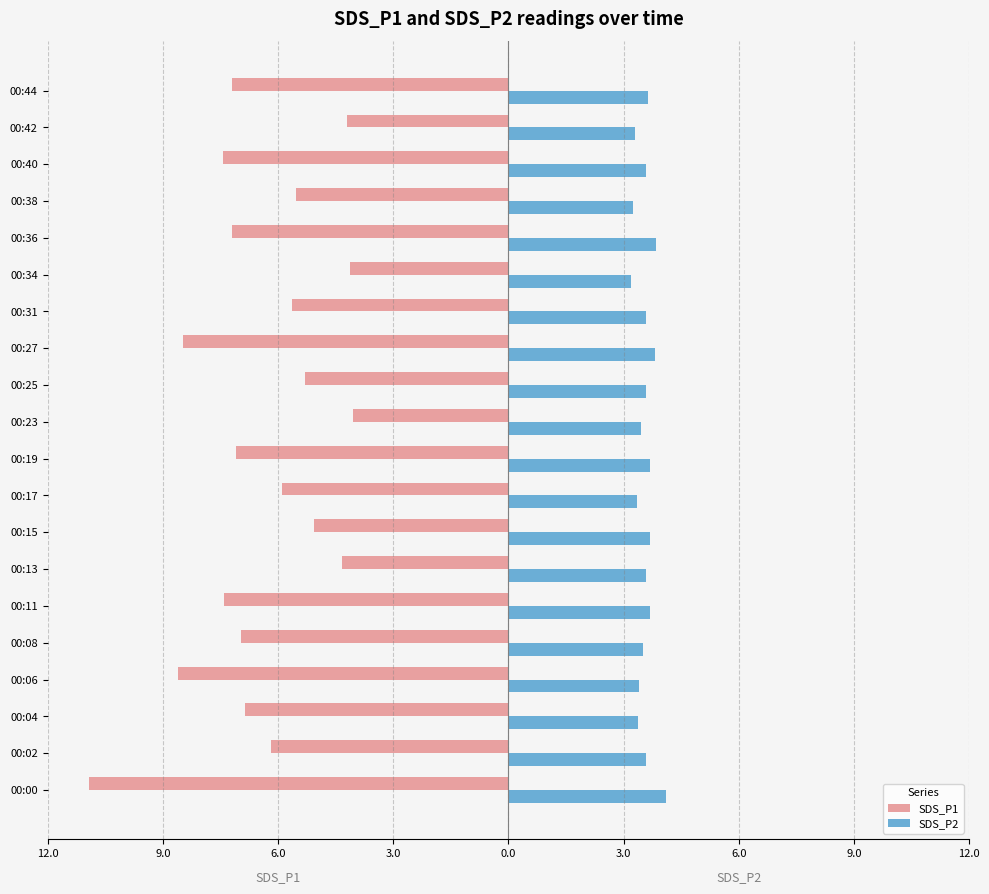

Which series has the widest spread of values?

SDS_P1